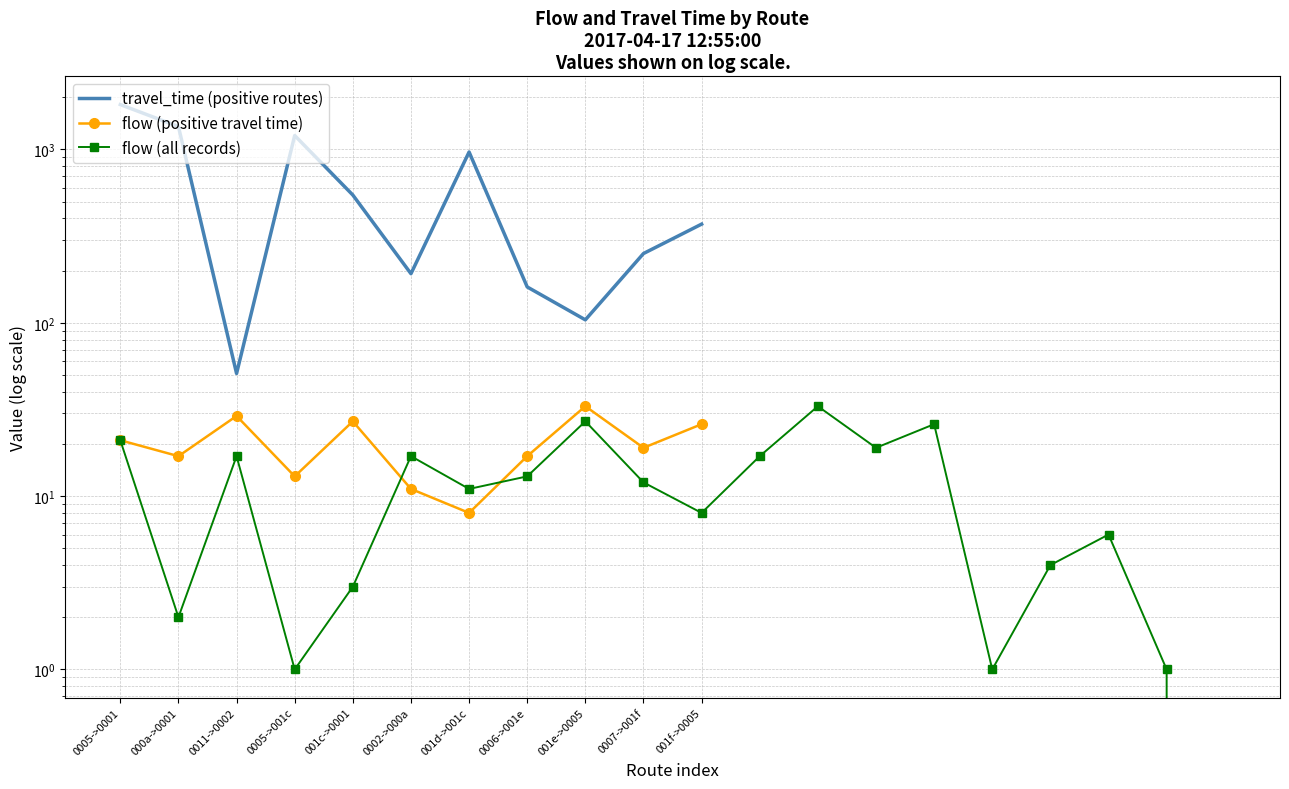

What is the sum of all flow (positive travel time) values?

221